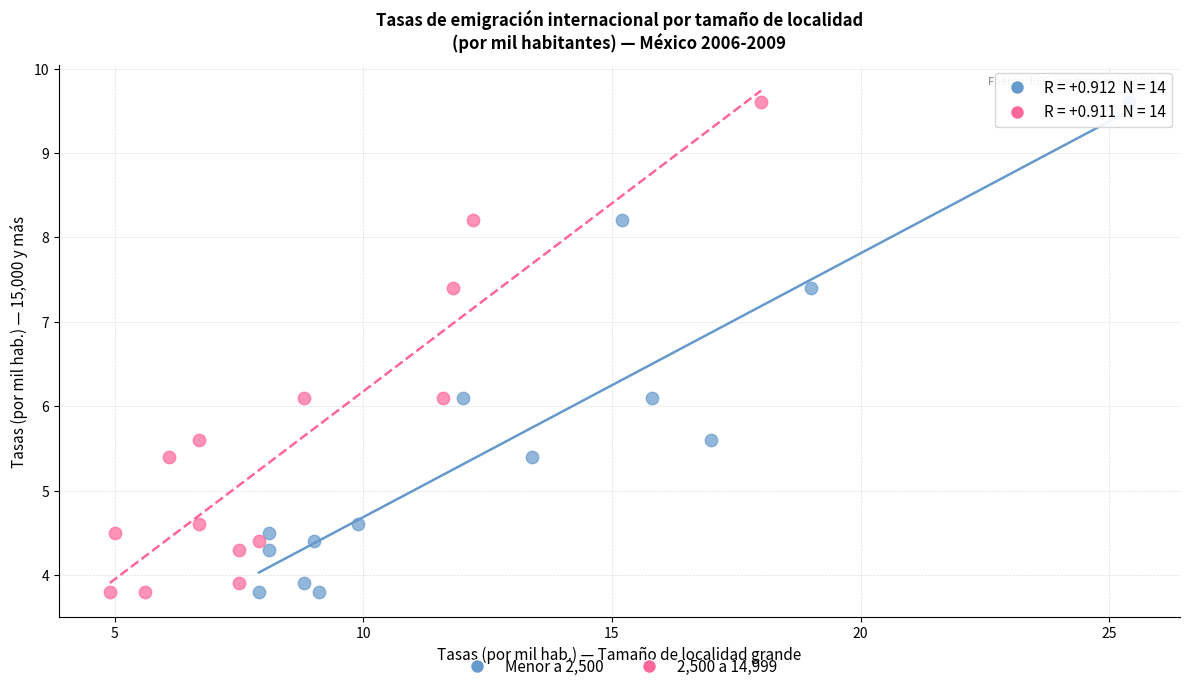

What are all the series names shown in the legend?

Menor a 2,500, 2,500 a 14,999